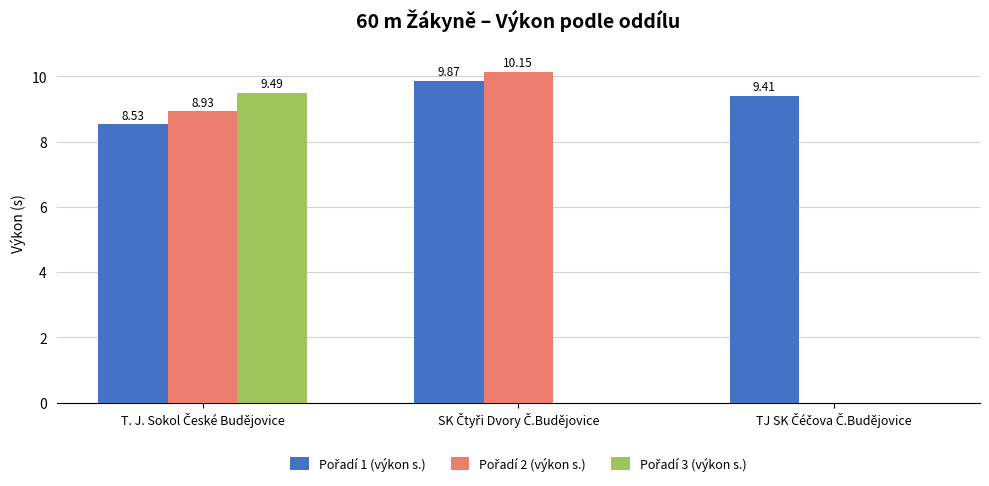

Which series changed the most between SK Čtyři Dvory Č.Budějovice and TJ SK Čéčova Č.Budějovice?

Pořadí 2 (výkon s.)